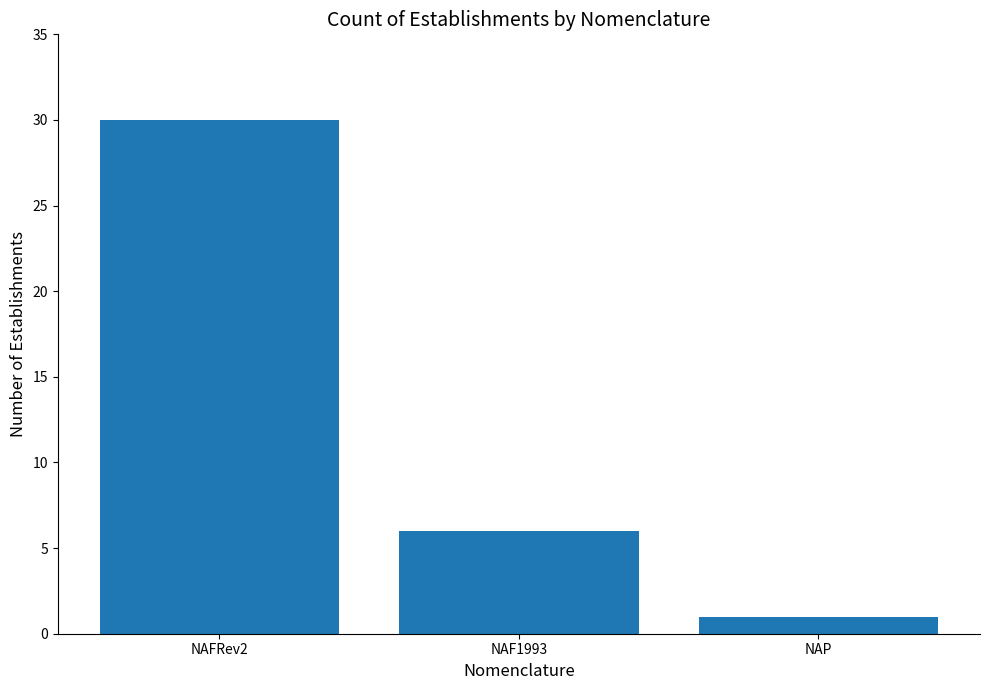

Where does the data first go above 6?

NAFRev2